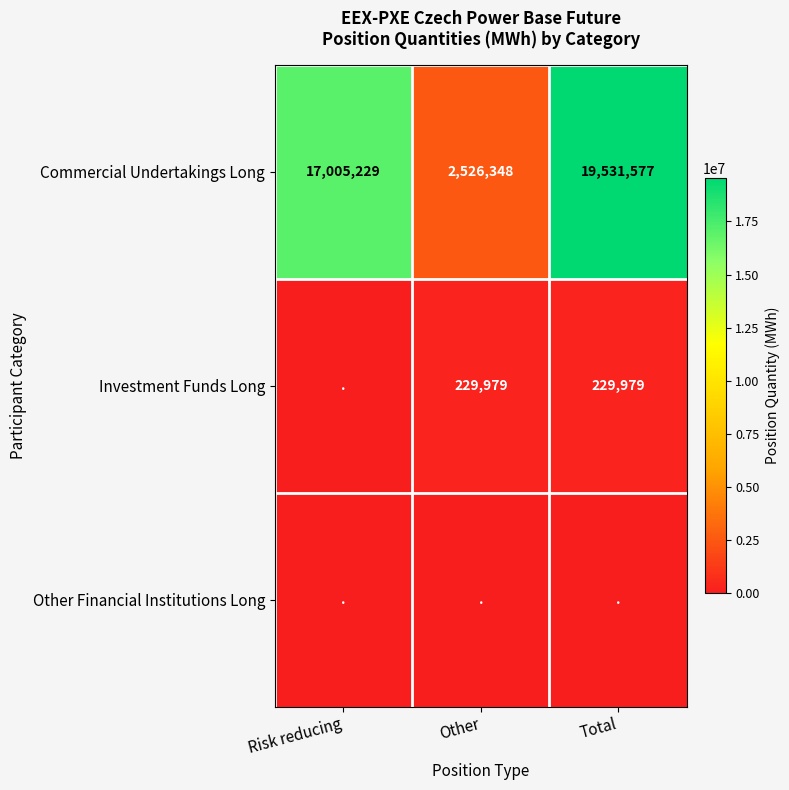

How many distinct data groups are displayed?

3